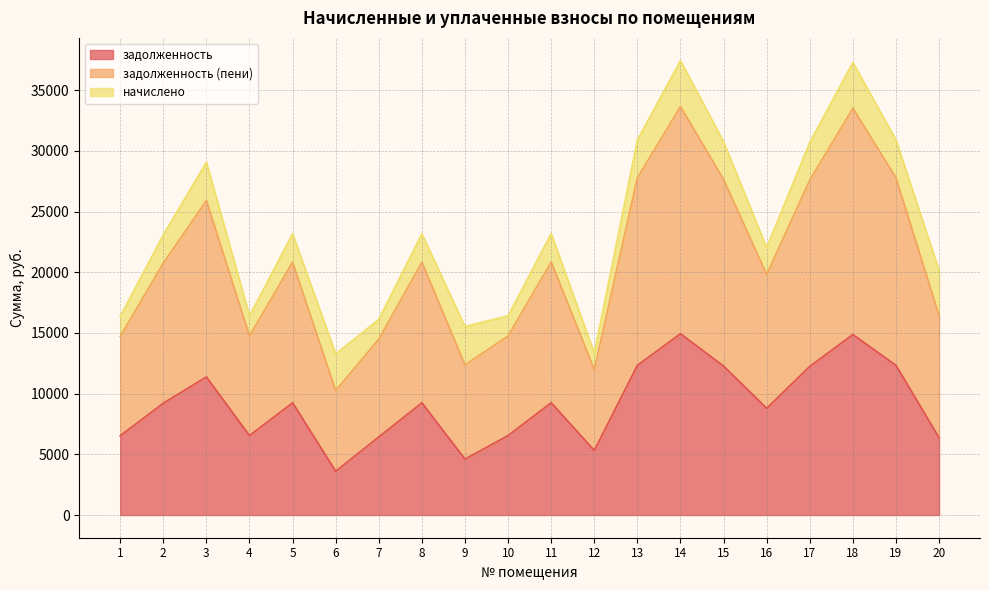

True or false: задолженность and задолженность (пени) intersect in this chart.

False